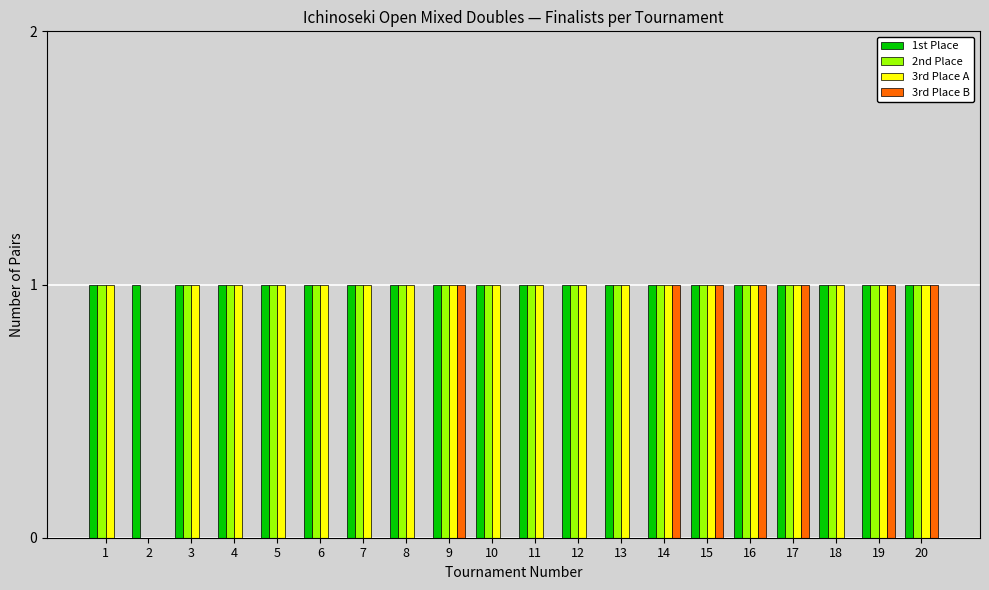

The 1st Place series shows 1 at 18. True or false?

True